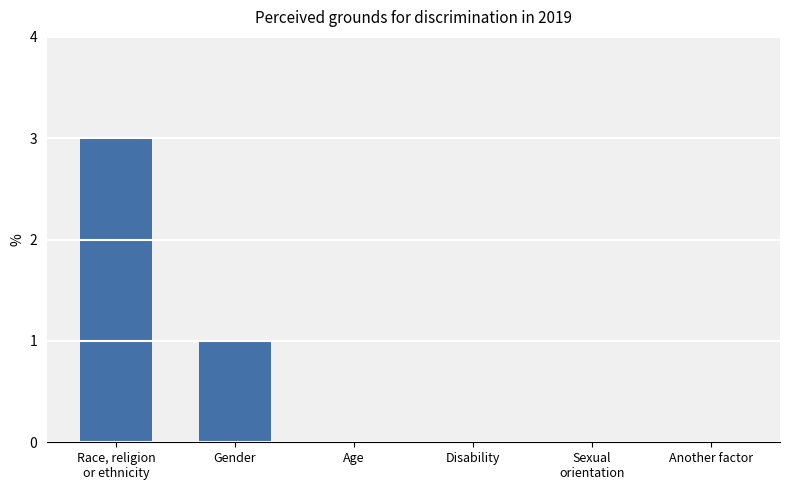

At which label is the value closest to 1?

Gender